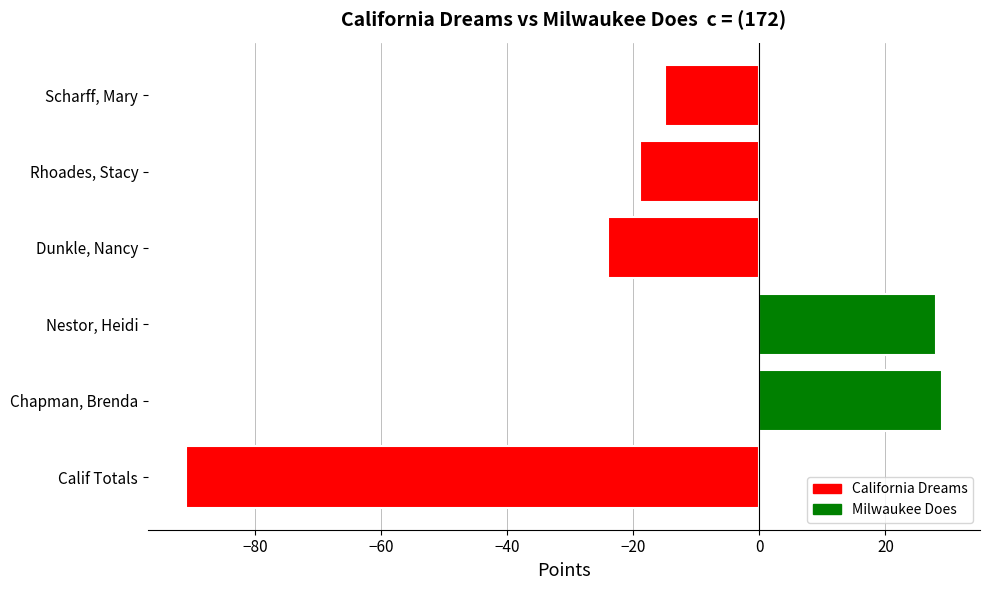

Rank the categories by value from lowest to highest.

Calif Totals, Dunkle, Nancy, Rhoades, Stacy, Scharff, Mary, Nestor, Heidi, Chapman, Brenda